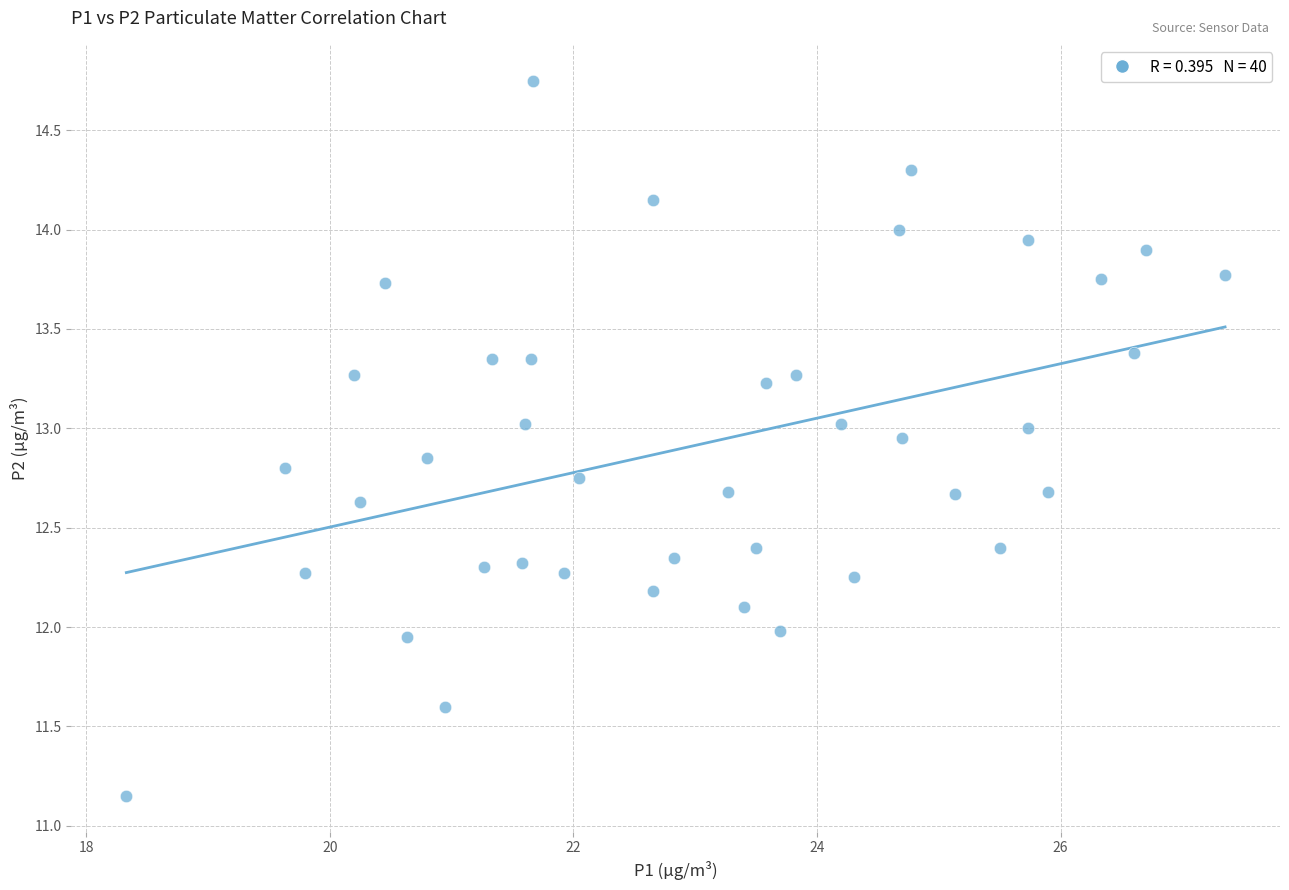

What is the range of X values (max minus min)?

9.0